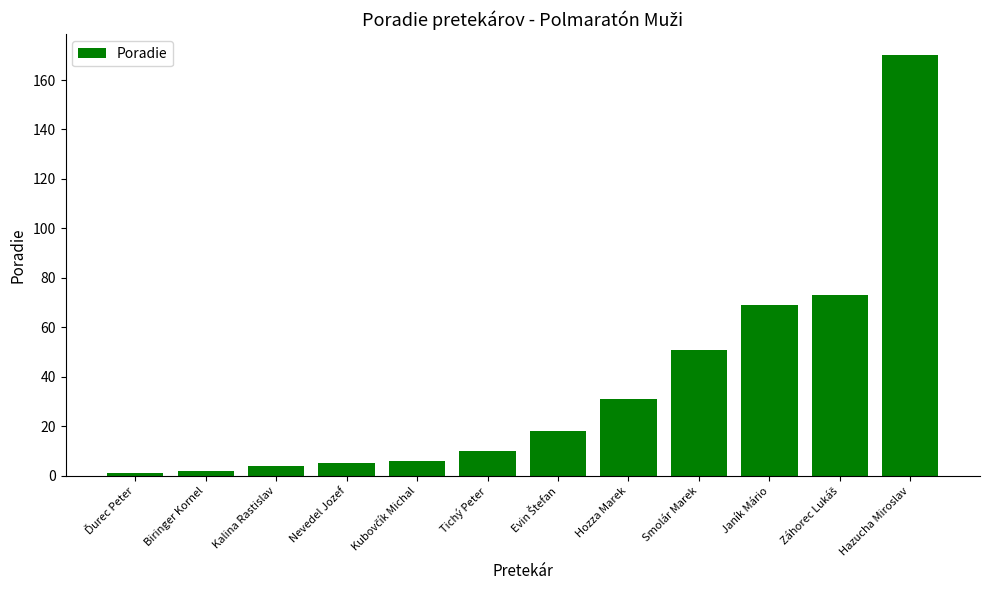

Which has a higher value, Smolár Marek or Janík Mário?

Janík Mário